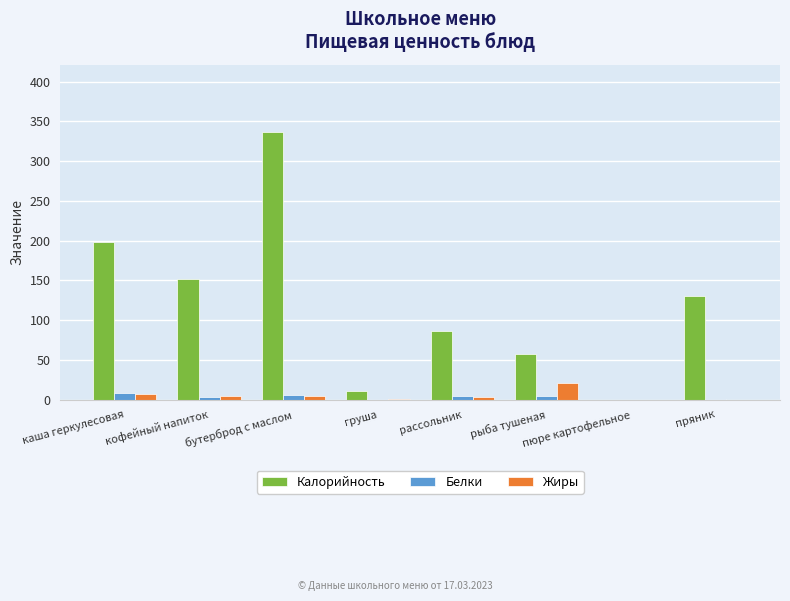

Which label corresponds to the largest value in the chart?

бутерброд с маслом